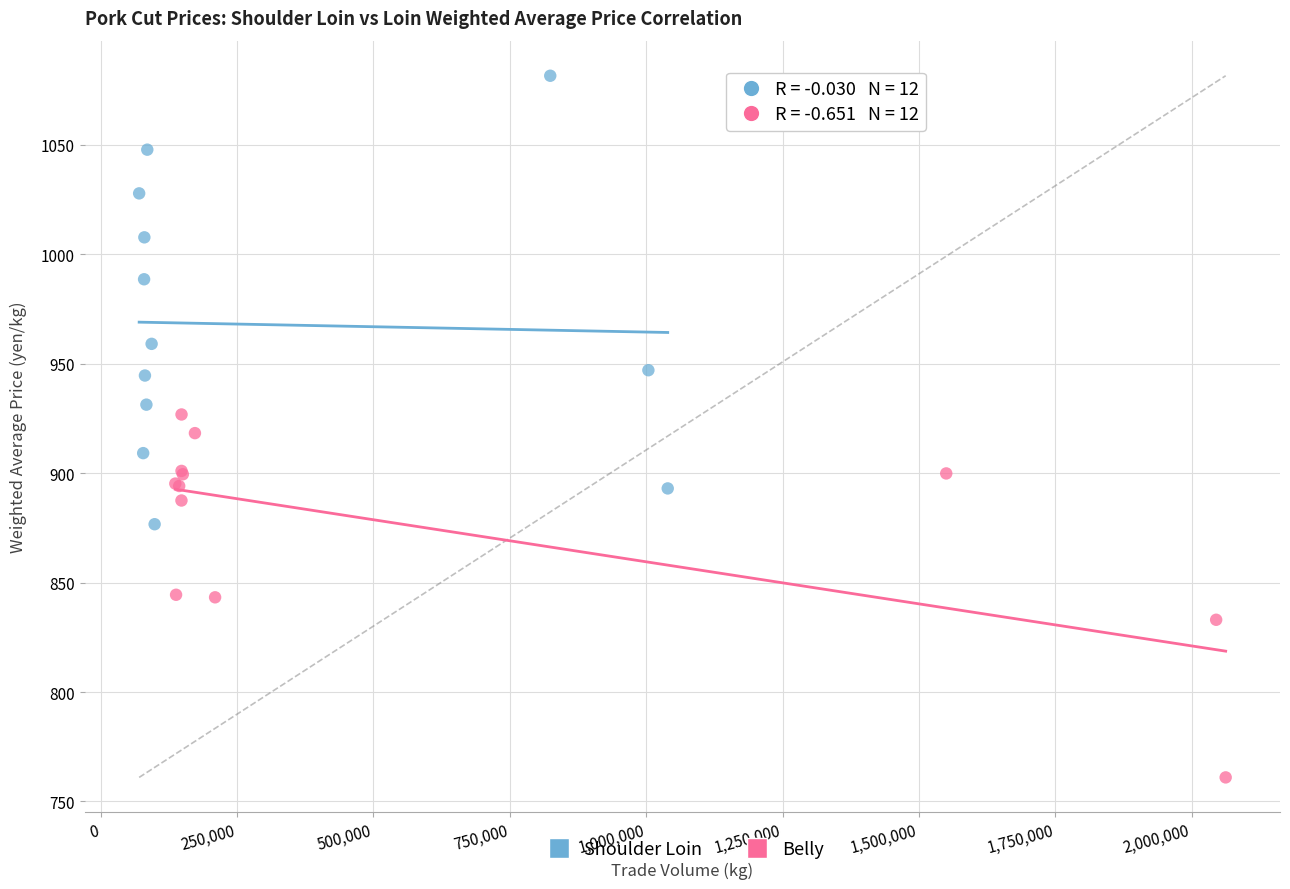

Which series has the widest spread of Y values?

Shoulder Loin